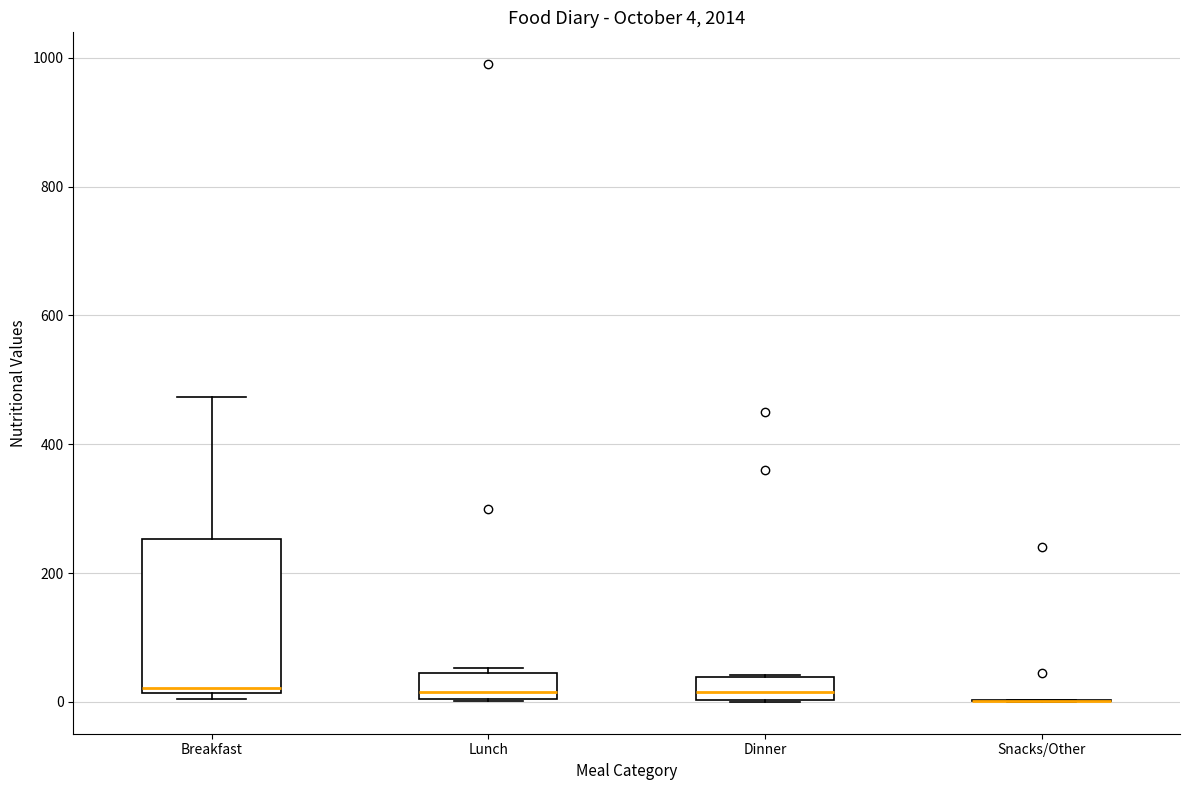

Comparing the boxes themselves (not the whiskers), which one is the tallest?

Breakfast